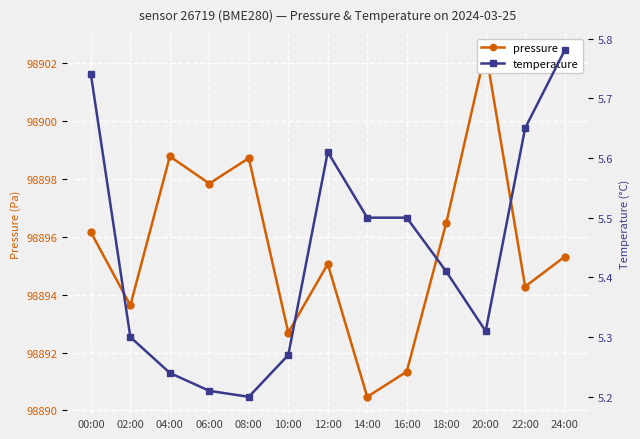

Which category has the lowest value across all series?

08:00